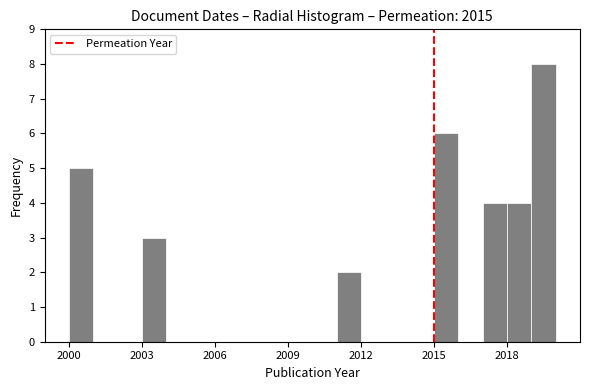

Read against the x-axis, roughly where is the centre of the tallest bar?

2019.5